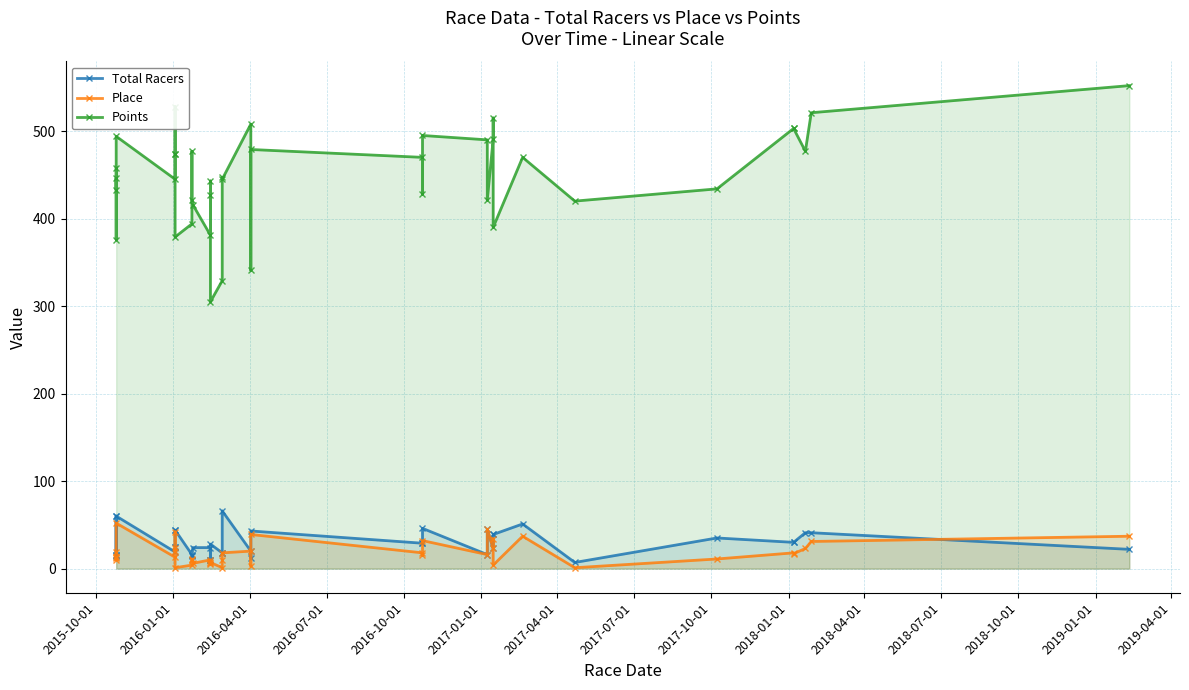

True or false: Points and Place intersect in this chart.

False